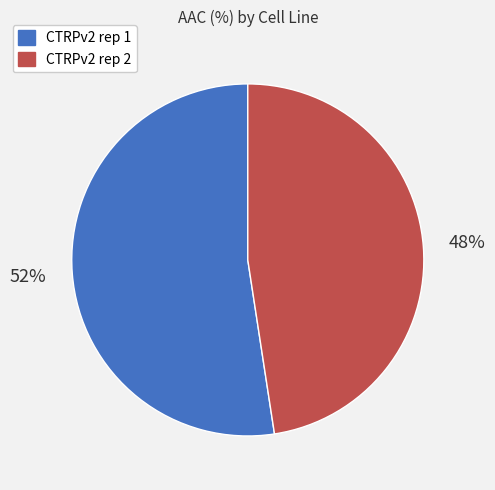

What is the majority slice?

CTRPv2 rep 1